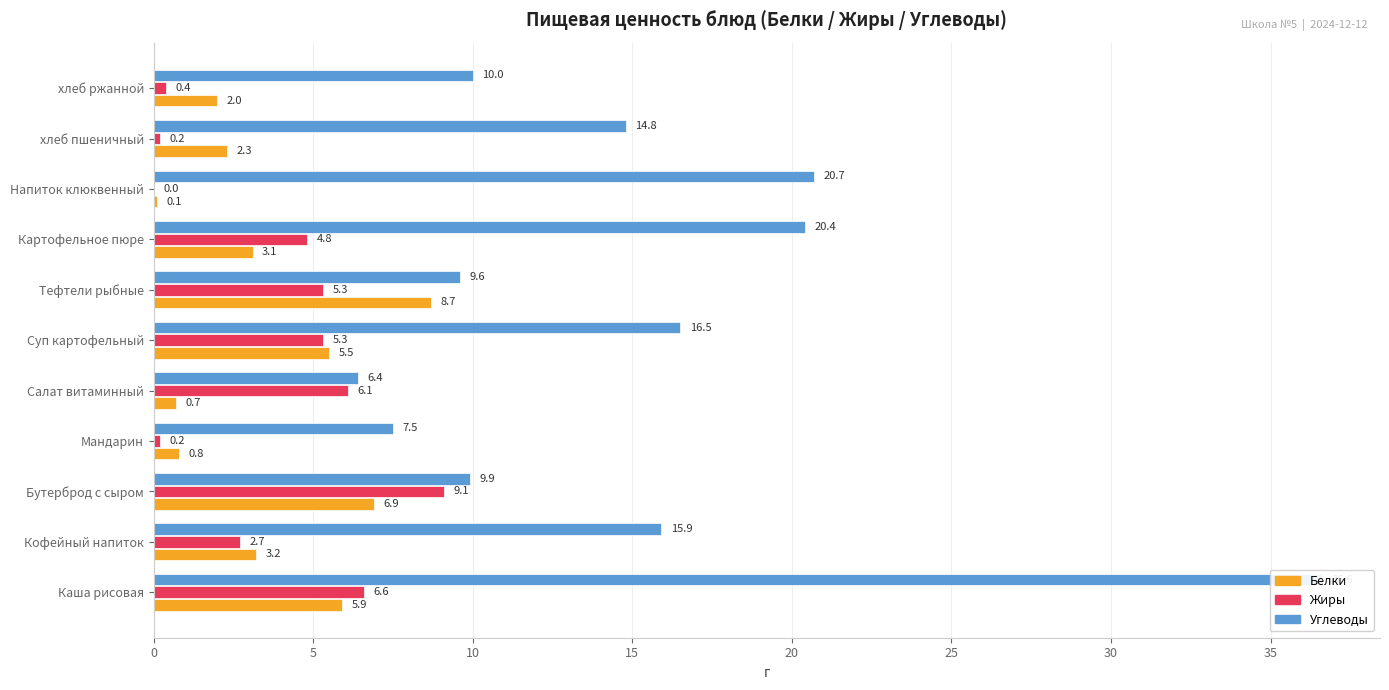

True or false: Белки has a value of 2.2 at Бутерброд с сыром.

False